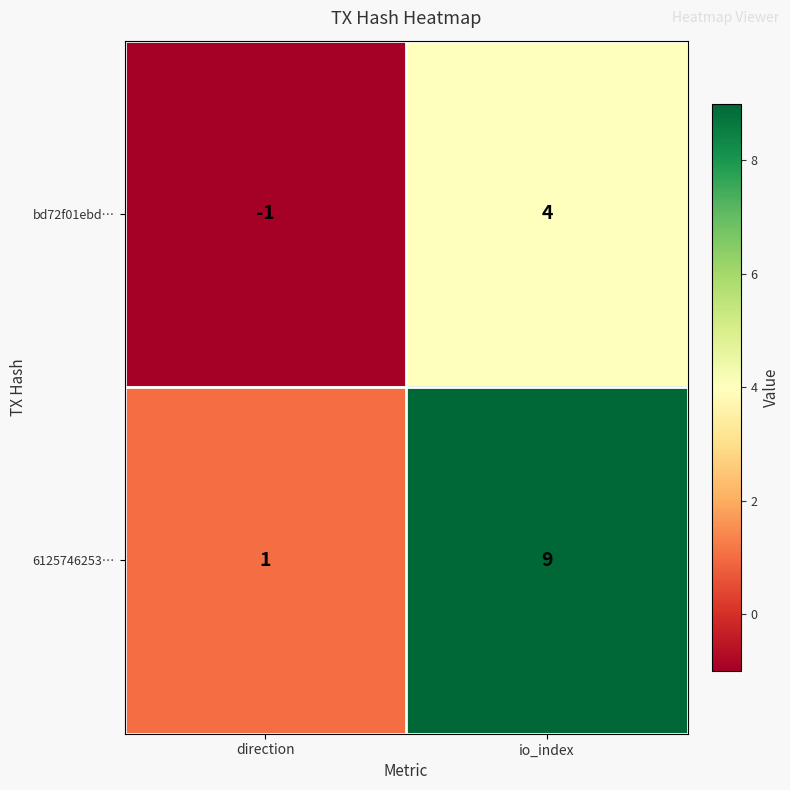

Between direction and io_index, which series saw the biggest shift?

6125746253…